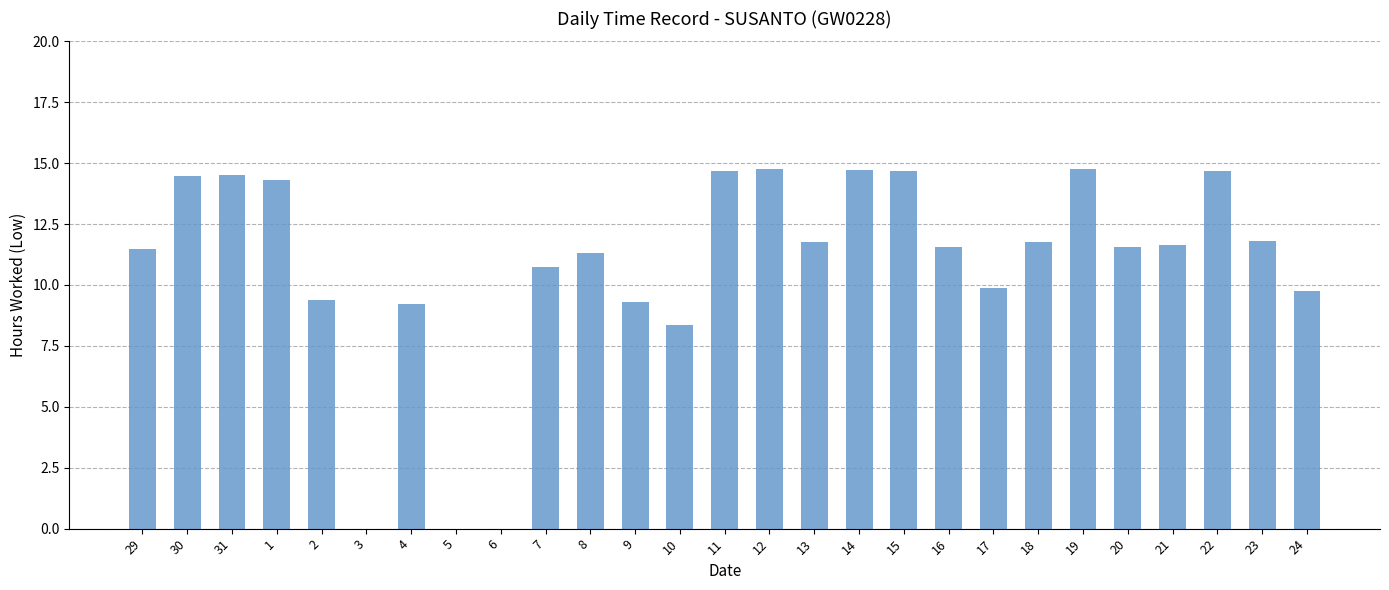

What is the greatest value displayed?

14.8